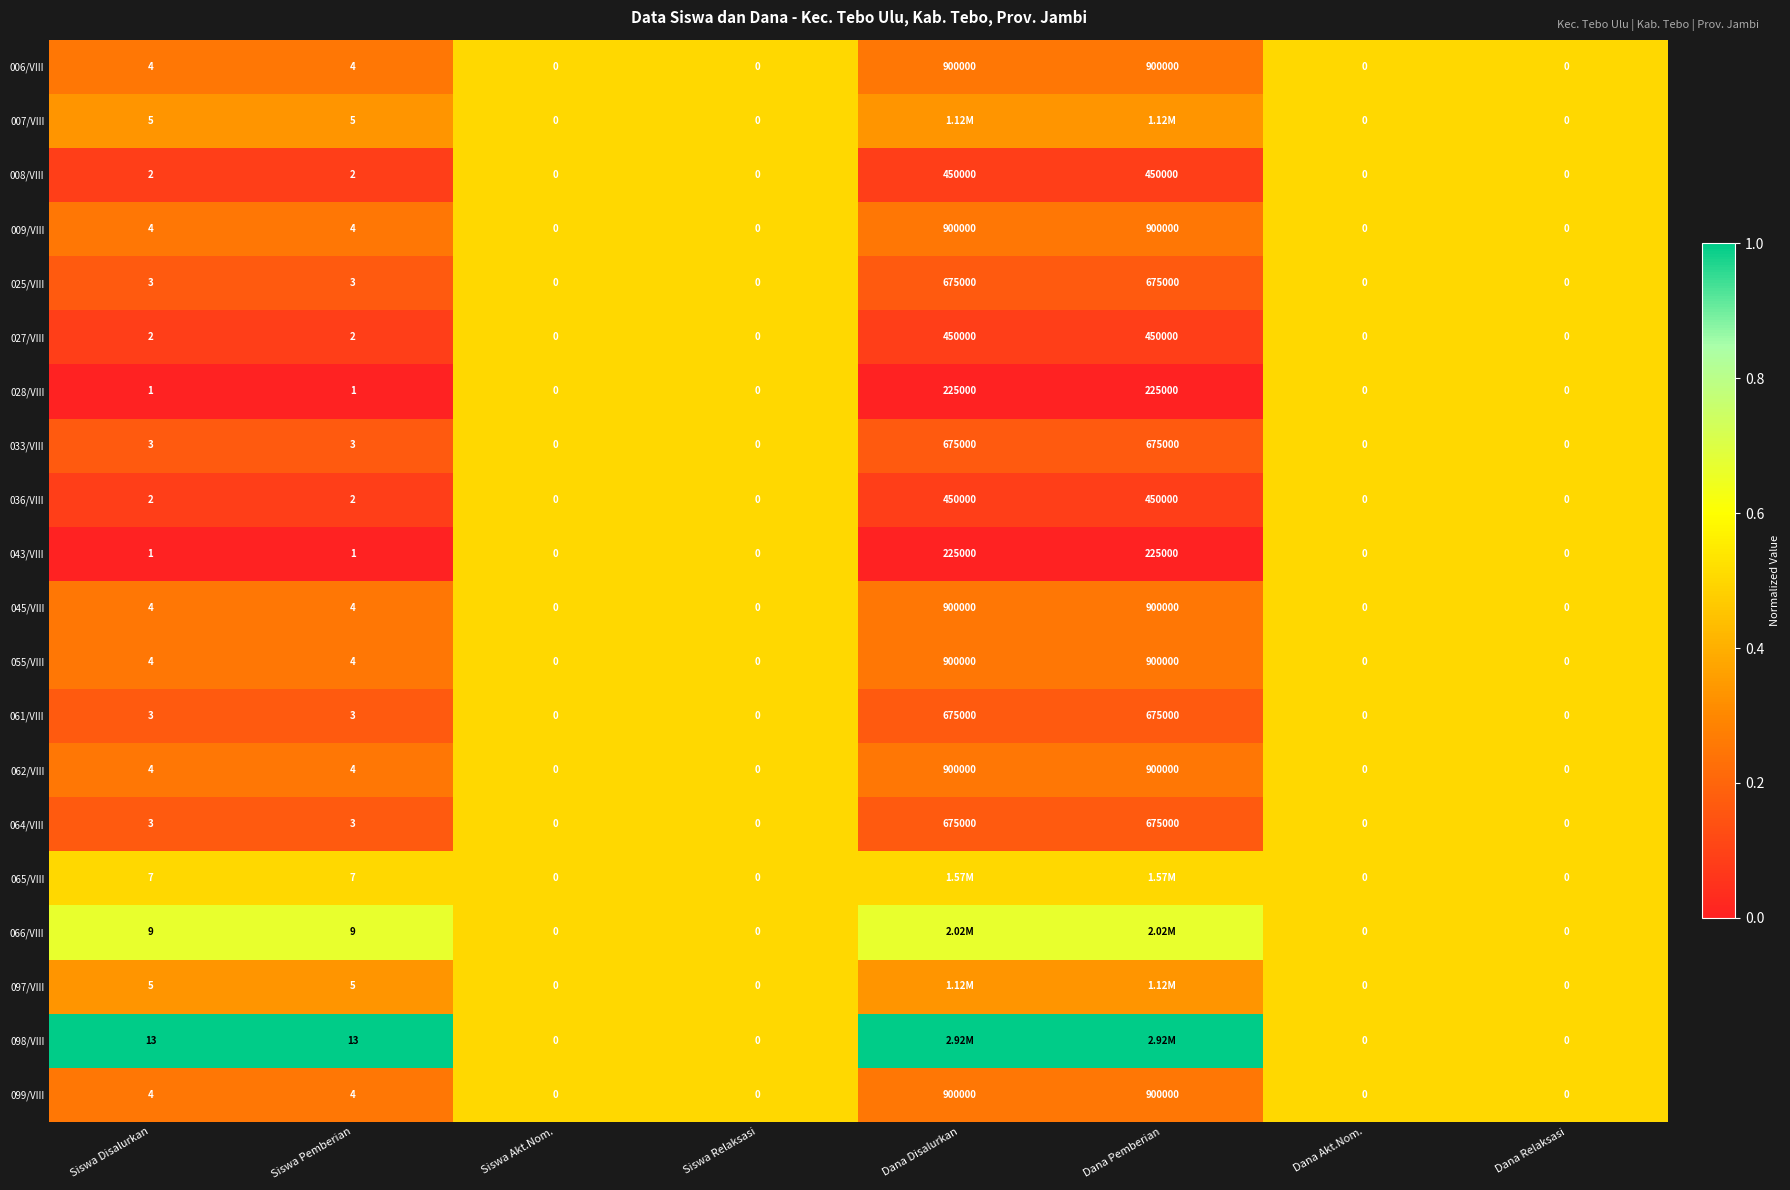

What is the total value across all series at Siswa Disalurkan?

83.0